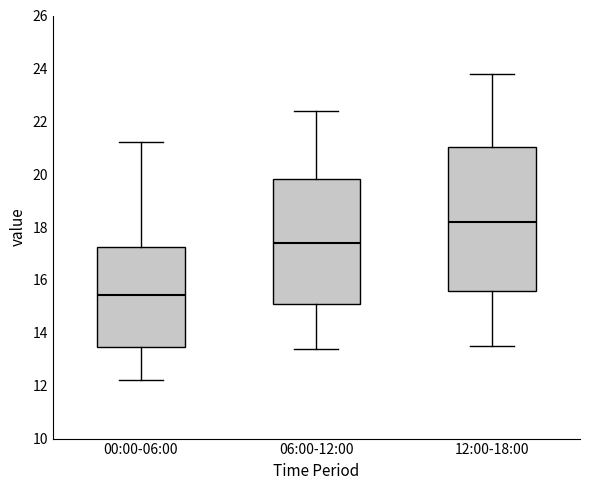

Comparing the boxes themselves (not the whiskers), which one is the tallest?

12:00-18:00